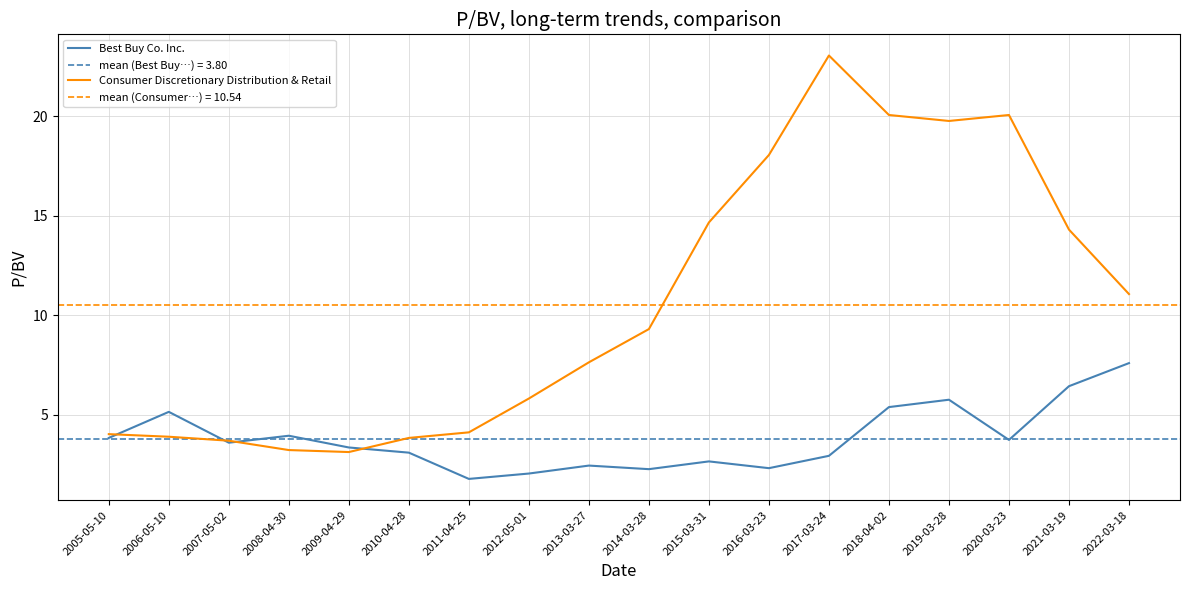

What is the difference between the maximum and second lowest values in the Consumer Discretionary Distribution & Retail series?

19.8